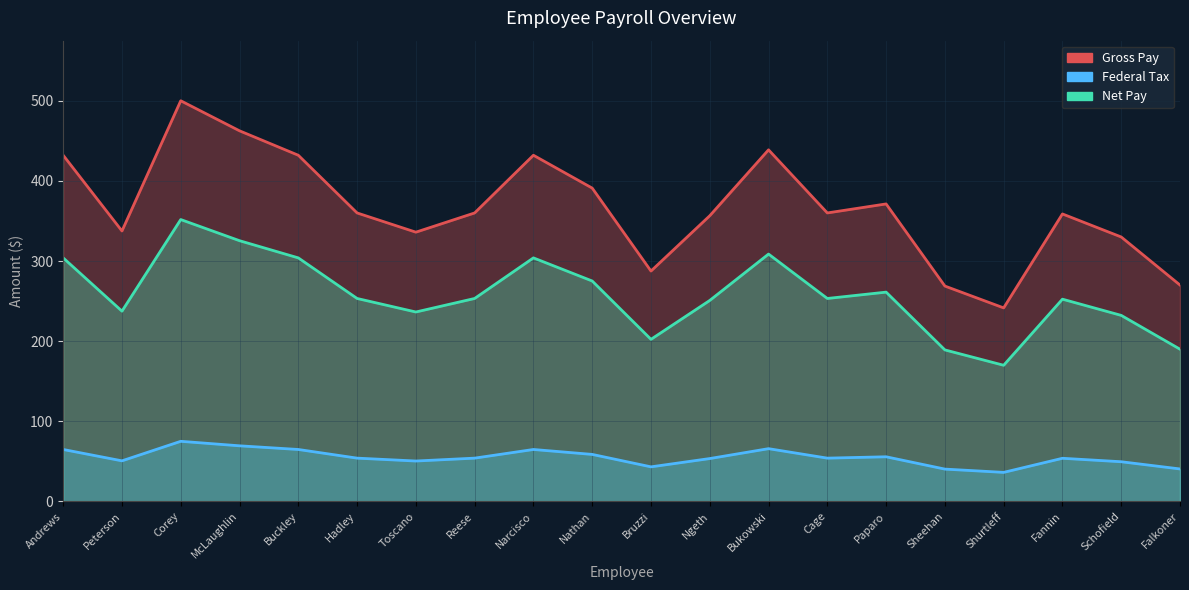

How many values in the Federal Tax series are below 54?

9